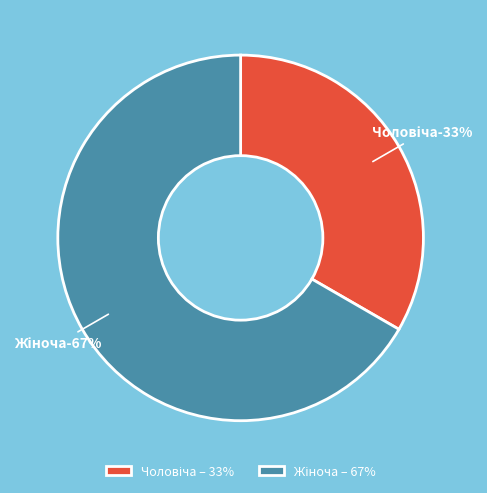

Is there a majority slice in this chart?

Yes